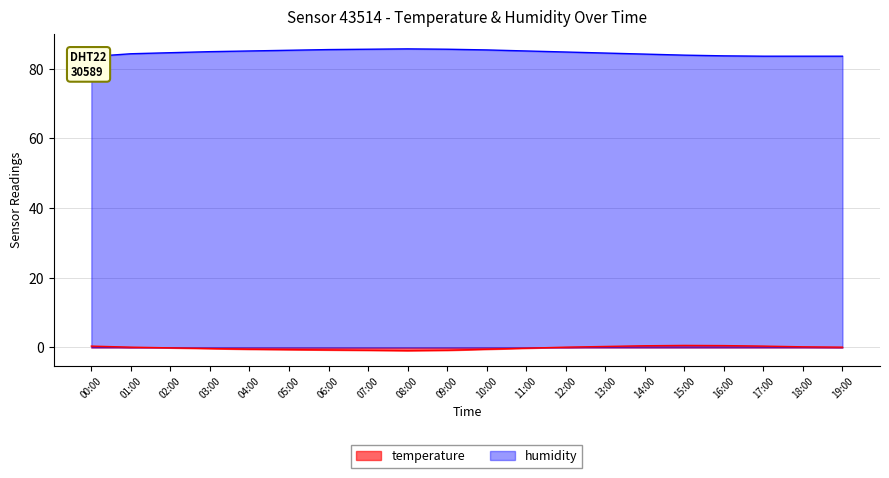

At how many categories does at least one series exceed 6?

20